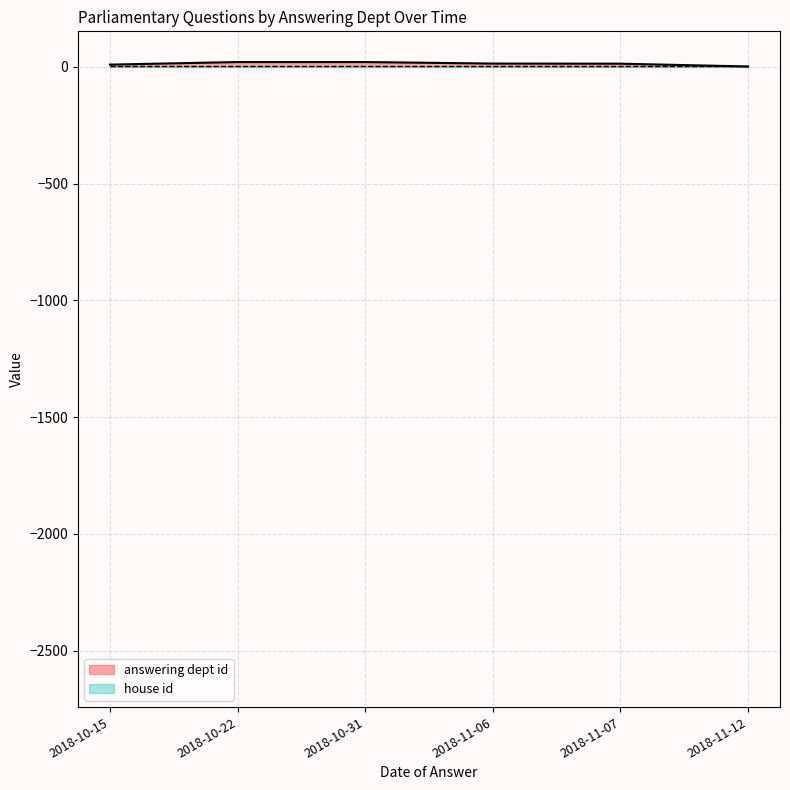

What is the value of the answering dept id point at the 2nd from the left?

11